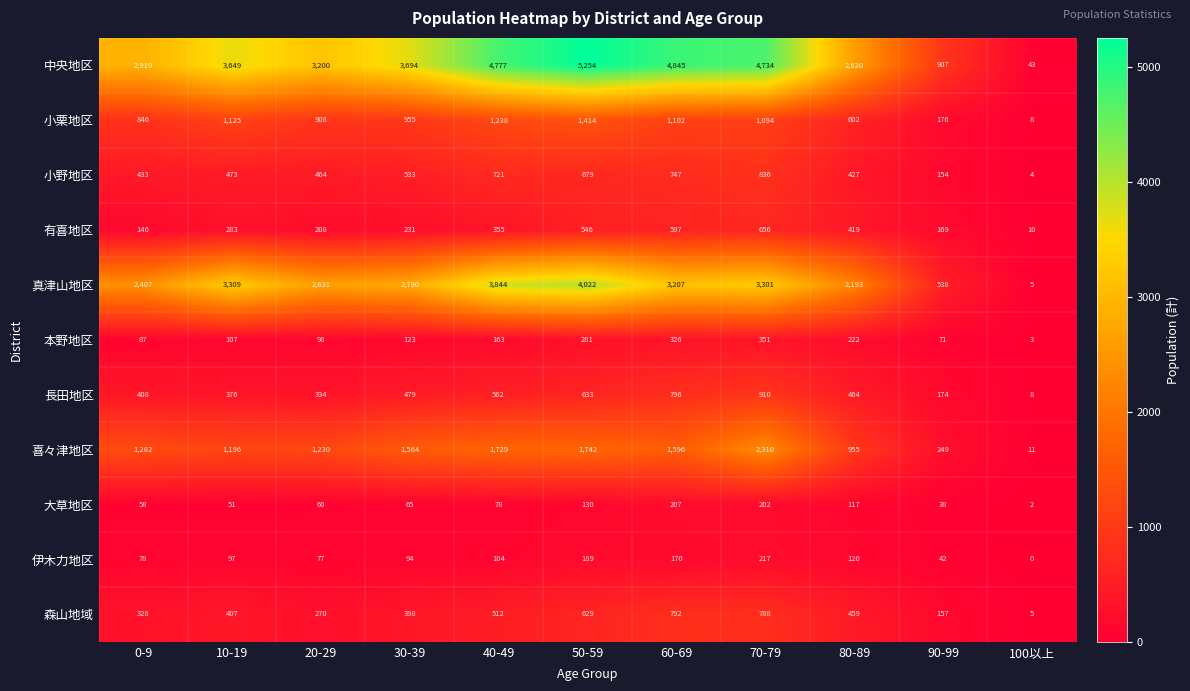

The value of 森山地域 at 30-39 is 237. True or false?

False